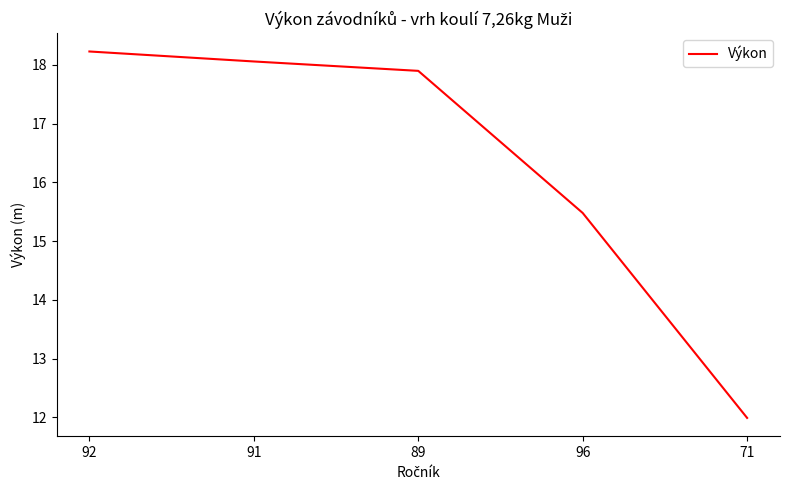

Between 92 and 89, which is larger?

92